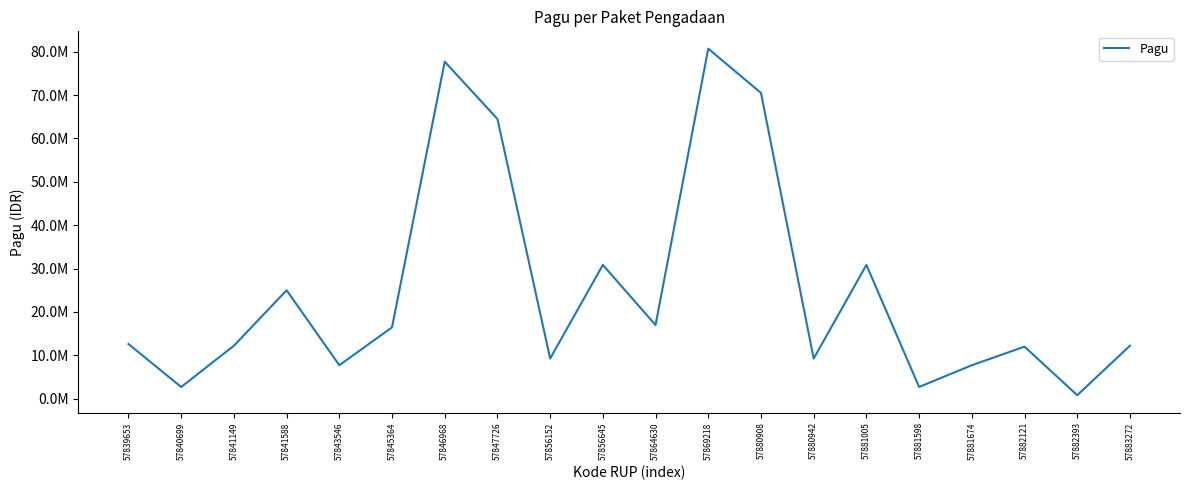

What is the value of the 17th point from the left?

7710000